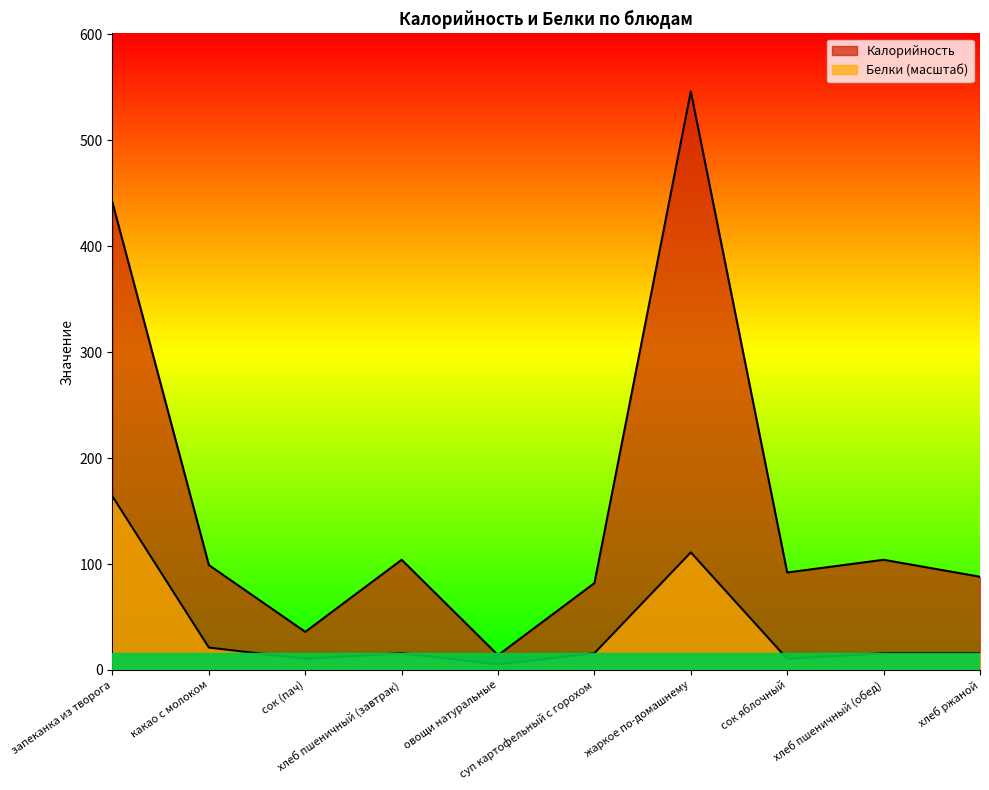

What is the approximate value of Белки at хлеб ржаной?

15.9